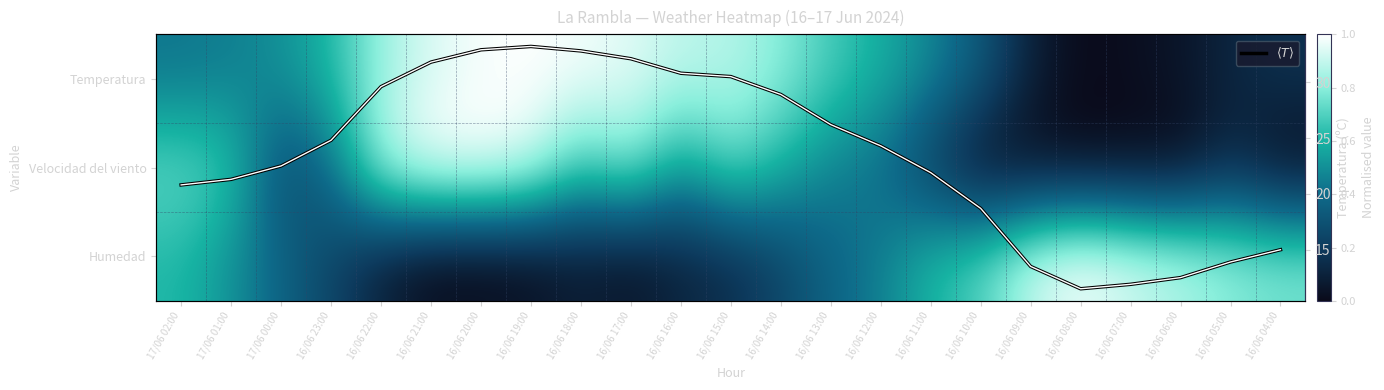

What is the total value across all series at 16/06 10:00?

19.7